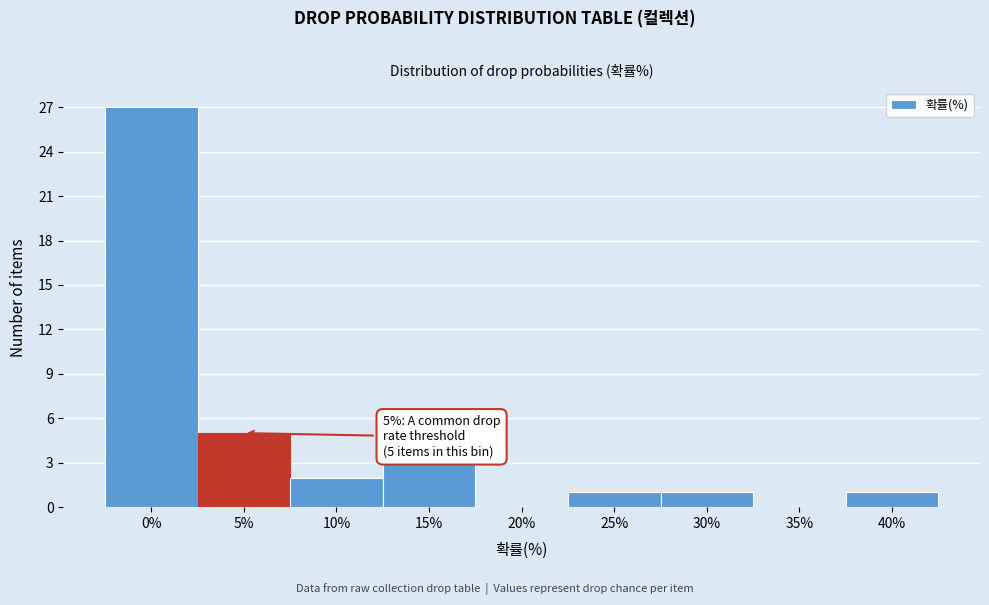

Reading left to right, extract all data points from this chart.

0%=27	5%=5	10%=2	15%=3	20%=0	25%=1	30%=1	35%=0	40%=1